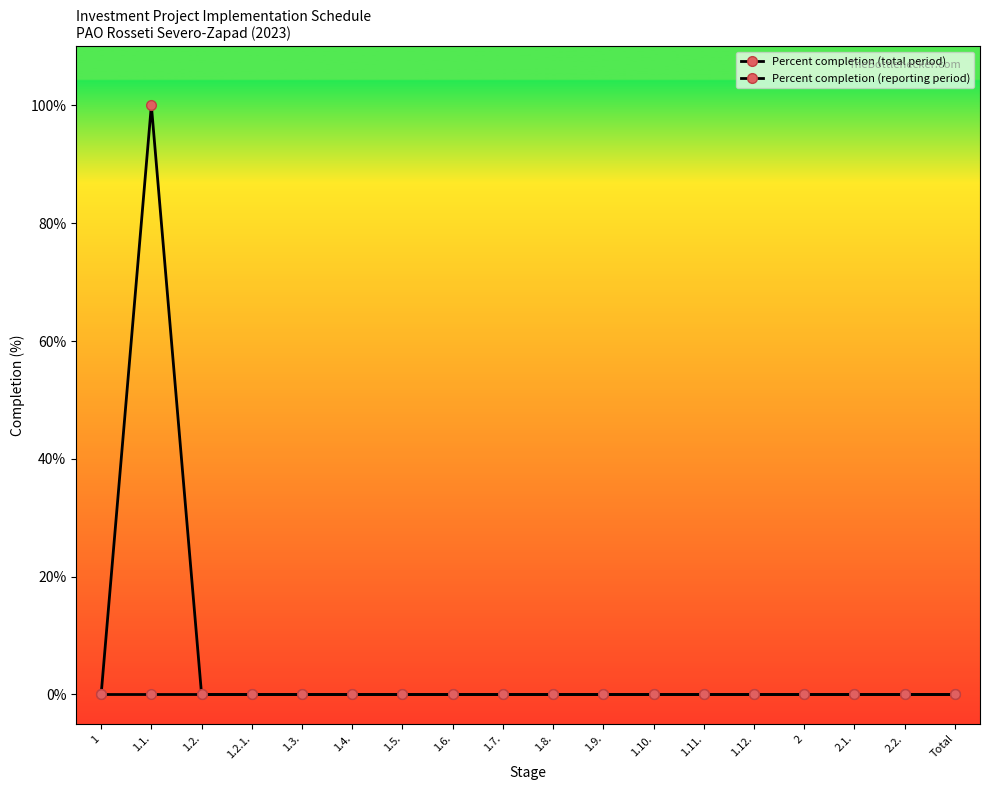

Reading left to right, extract all data points from this chart.

Percent completion (total period): 0	100	0	0	0	0	0	0	0	0	0	0	0	0	0	0	0	0
Percent completion (reporting period): 0	0	0	0	0	0	0	0	0	0	0	0	0	0	0	0	0	0